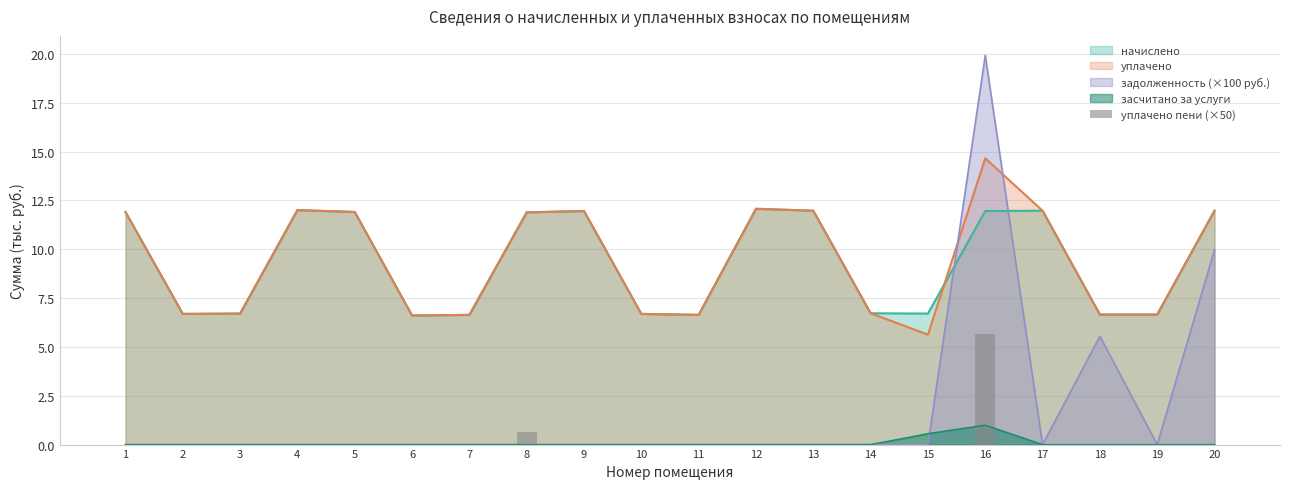

Is it true that задолженность (×100 руб.) equals 0.0 at 9?

True